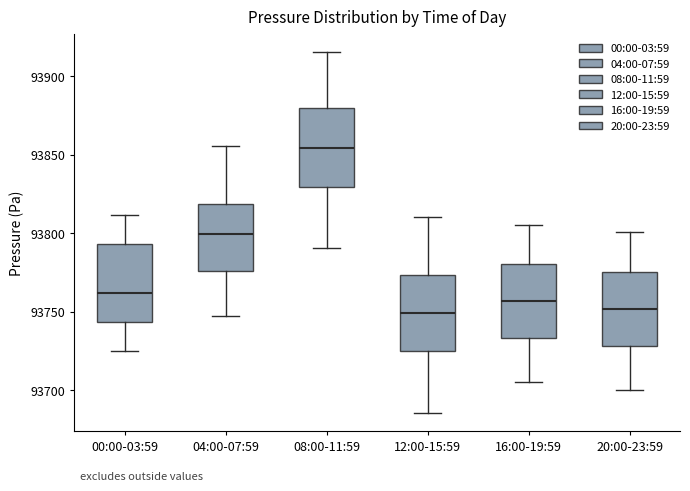

Reading left to right, transcribe this box plot: for each box, give where its median line is, the range the box spans, and where its two whiskers end, as read against the y-axis. The values are not printed on the chart, so give them approximately, as read against the axis.

00:00-03:59: median 93760, box 93745 to 93795, whiskers 93725 to 93810
04:00-07:59: median 93800, box 93775 to 93820, whiskers 93750 to 93855
08:00-11:59: median 93855, box 93830 to 93880, whiskers 93790 to 93915
12:00-15:59: median 93750, box 93725 to 93775, whiskers 93685 to 93810
16:00-19:59: median 93755, box 93735 to 93780, whiskers 93705 to 93805
20:00-23:59: median 93750, box 93730 to 93775, whiskers 93700 to 93800